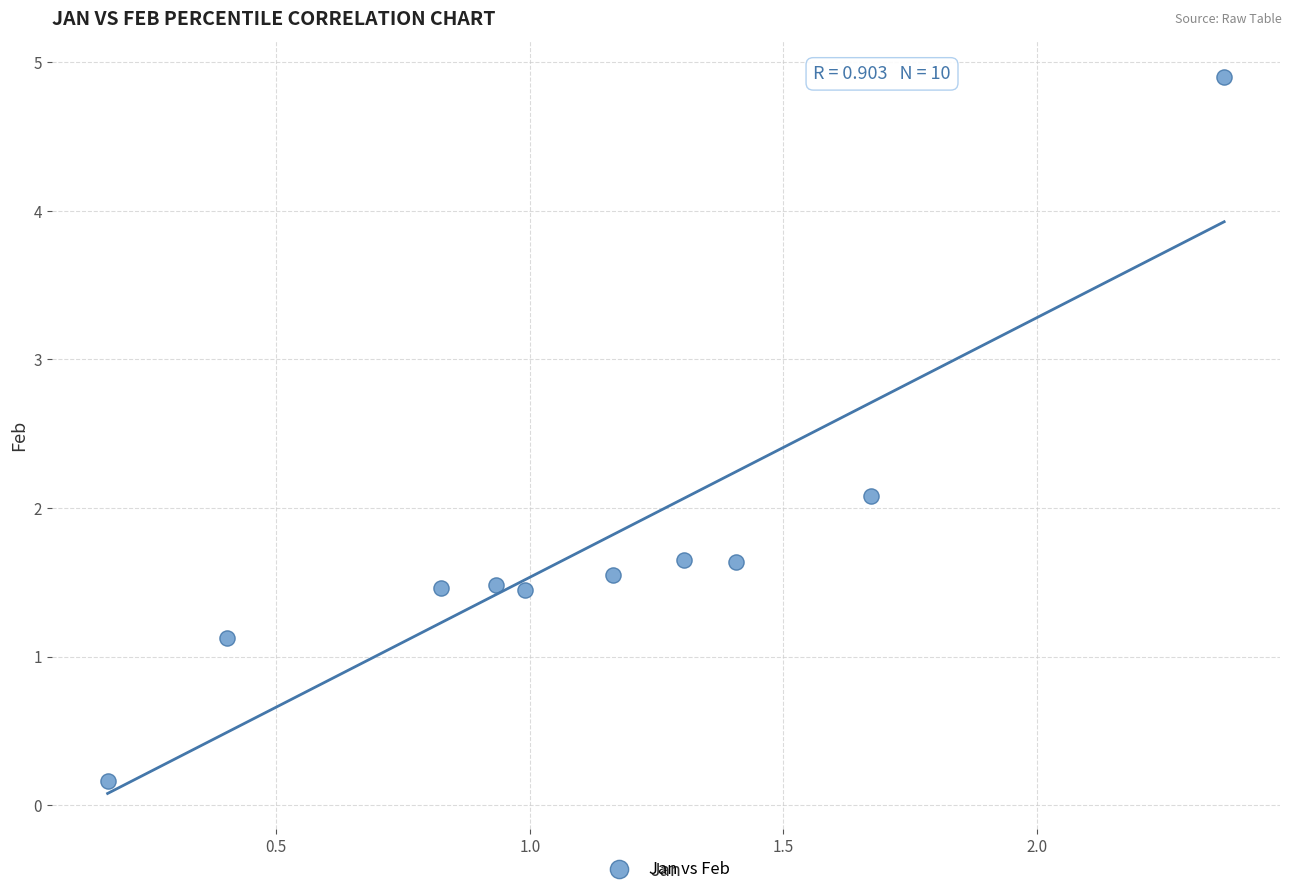

What Y value in the scatter plot is closest to 2?

2.1